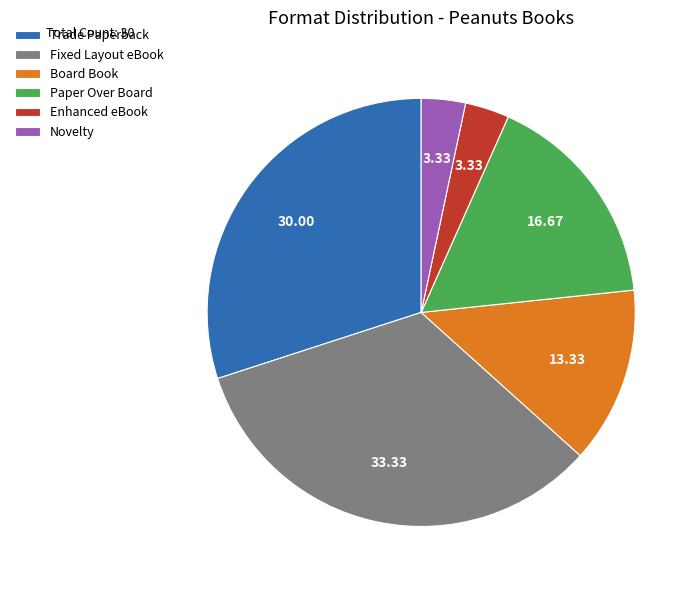

The Board Book slice represents 13% of the pie. True or false?

True